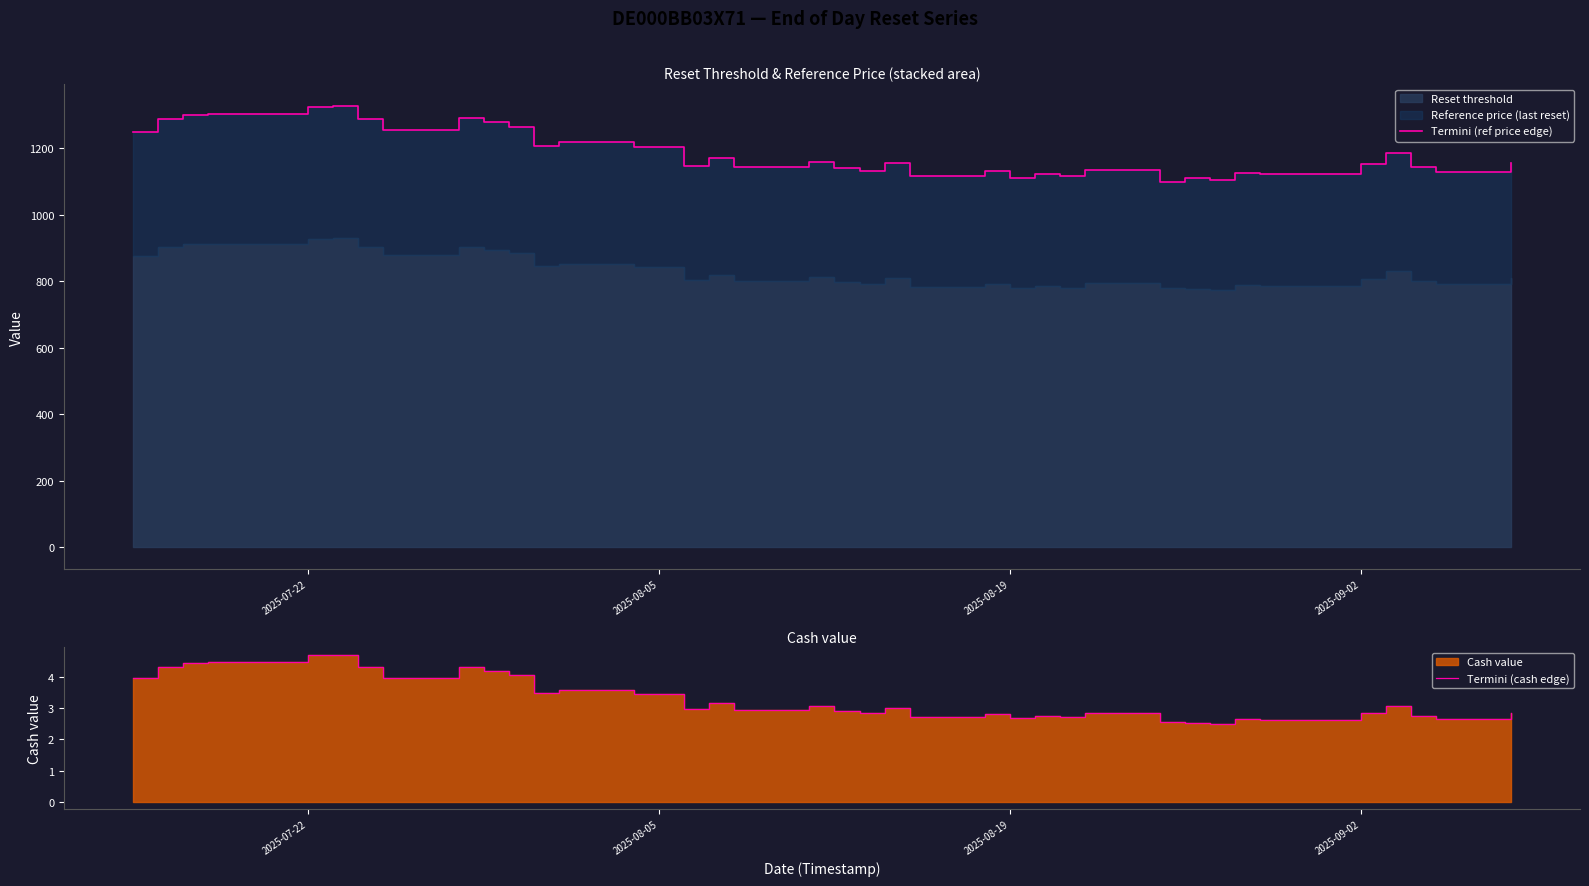

How many interior local peaks does the Termini (ref price edge) series have?

13